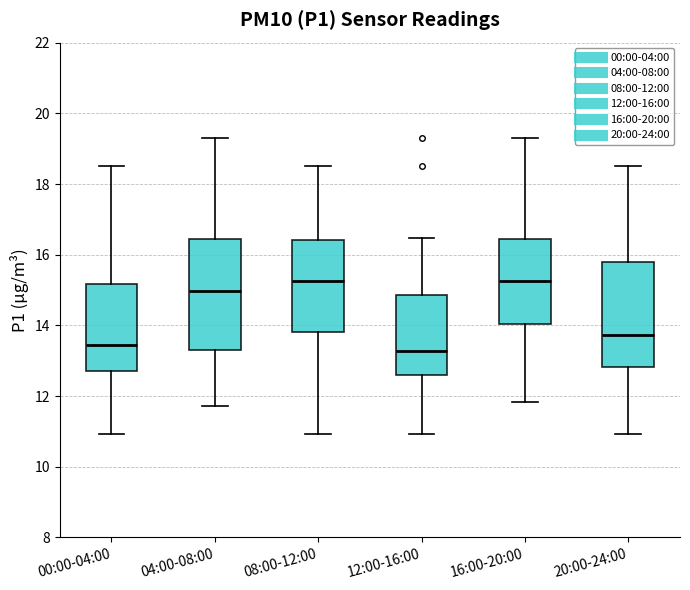

Reading left to right, read every box against the y-axis: the position of its median line, the range the box covers, and the ends of its whiskers. The values are not printed on the chart, so give them approximately, as read against the axis.

00:00-04:00: median 13.4, box 12.6 to 15.2, whiskers 11.0 to 18.6
04:00-08:00: median 15.0, box 13.2 to 16.4, whiskers 11.8 to 19.4
08:00-12:00: median 15.2, box 13.8 to 16.4, whiskers 11.0 to 18.6
12:00-16:00: median 13.2, box 12.6 to 14.8, whiskers 11.0 to 16.4
16:00-20:00: median 15.2, box 14.0 to 16.4, whiskers 11.8 to 19.4
20:00-24:00: median 13.8, box 12.8 to 15.8, whiskers 11.0 to 18.6